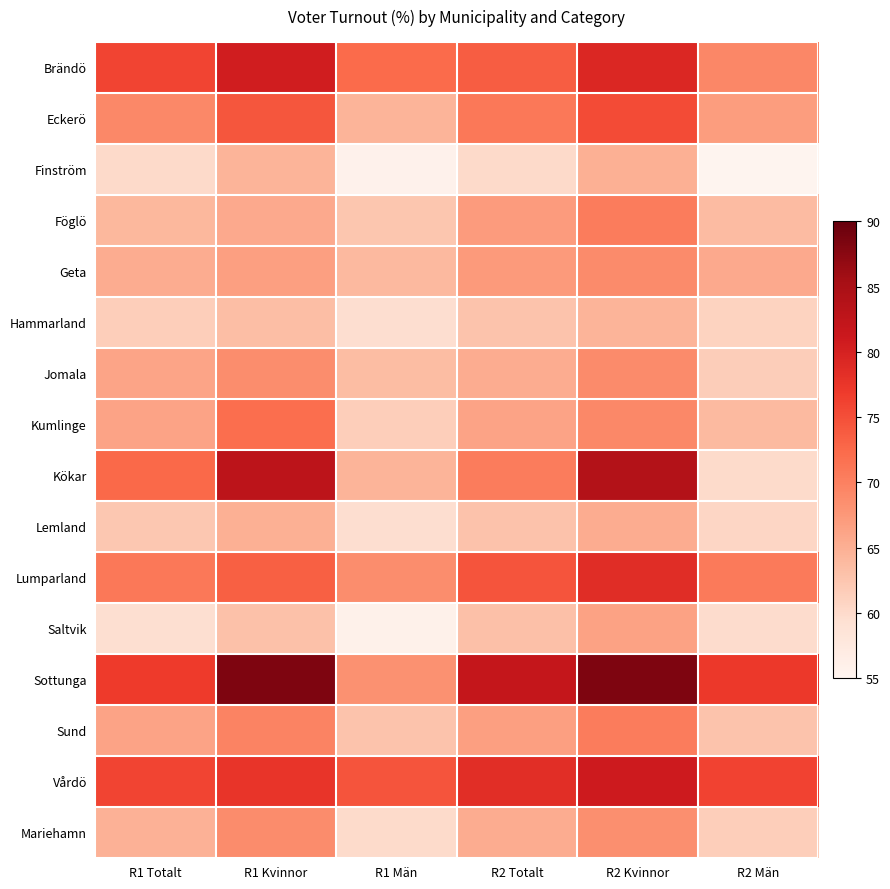

Reading left to right, list all the values displayed in this chart.

Brändö: R1 Totalt=76.0	R1 Kvinnor=80.5	R1 Män=72.3	R2 Totalt=73.7	R2 Kvinnor=79.2	R2 Män=69.2
Eckerö: R1 Totalt=69.1	R1 Kvinnor=74.4	R1 Män=64.5	R2 Totalt=70.9	R2 Kvinnor=75.3	R2 Män=66.9
Finström: R1 Totalt=60.1	R1 Kvinnor=64.5	R1 Män=55.7	R2 Totalt=60.1	R2 Kvinnor=64.9	R2 Män=55.2
Föglö: R1 Totalt=64.1	R1 Kvinnor=65.7	R1 Män=62.5	R2 Totalt=67.1	R2 Kvinnor=70.5	R2 Män=63.7
Geta: R1 Totalt=65.3	R1 Kvinnor=66.7	R1 Män=63.9	R2 Totalt=67.2	R2 Kvinnor=68.9	R2 Män=65.6
Hammarland: R1 Totalt=61.5	R1 Kvinnor=63.5	R1 Män=59.5	R2 Totalt=62.7	R2 Kvinnor=64.5	R2 Män=60.9
Jomala: R1 Totalt=66.1	R1 Kvinnor=68.6	R1 Män=63.5	R2 Totalt=65.3	R2 Kvinnor=68.9	R2 Män=61.7
Kumlinge: R1 Totalt=66.2	R1 Kvinnor=72.0	R1 Män=61.5	R2 Totalt=66.2	R2 Kvinnor=69.2	R2 Män=63.9
Kökar: R1 Totalt=72.6	R1 Kvinnor=82.8	R1 Män=64.5	R2 Totalt=70.6	R2 Kvinnor=83.9	R2 Män=60.0
Lemland: R1 Totalt=62.3	R1 Kvinnor=64.9	R1 Män=59.6	R2 Totalt=62.9	R2 Kvinnor=65.3	R2 Män=60.5
Lumparland: R1 Totalt=70.9	R1 Kvinnor=73.3	R1 Män=68.6	R2 Totalt=74.5	R2 Kvinnor=78.5	R2 Män=70.7
Saltvik: R1 Totalt=59.4	R1 Kvinnor=62.9	R1 Män=55.9	R2 Totalt=63.2	R2 Kvinnor=66.5	R2 Män=59.9
Sottunga: R1 Totalt=76.9	R1 Kvinnor=88.2	R1 Män=68.2	R2 Totalt=82.0	R2 Kvinnor=88.2	R2 Män=77.3
Sund: R1 Totalt=66.3	R1 Kvinnor=69.7	R1 Män=62.8	R2 Totalt=66.7	R2 Kvinnor=70.5	R2 Män=62.8
Vårdö: R1 Totalt=75.9	R1 Kvinnor=77.6	R1 Män=74.4	R2 Totalt=78.4	R2 Kvinnor=80.9	R2 Män=76.2
Mariehamn: R1 Totalt=64.7	R1 Kvinnor=68.8	R1 Män=60.0	R2 Totalt=65.3	R2 Kvinnor=68.5	R2 Män=61.5